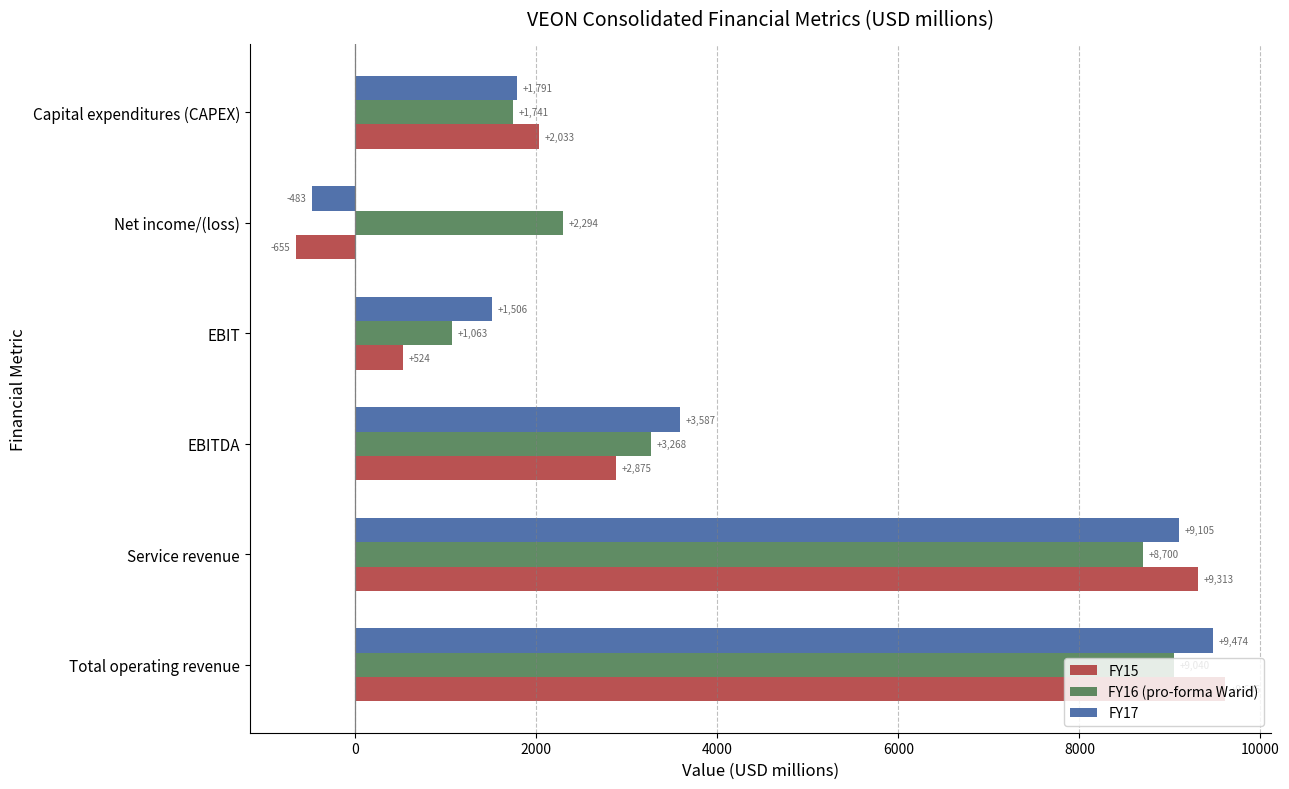

How many values in FY17 are above zero?

5